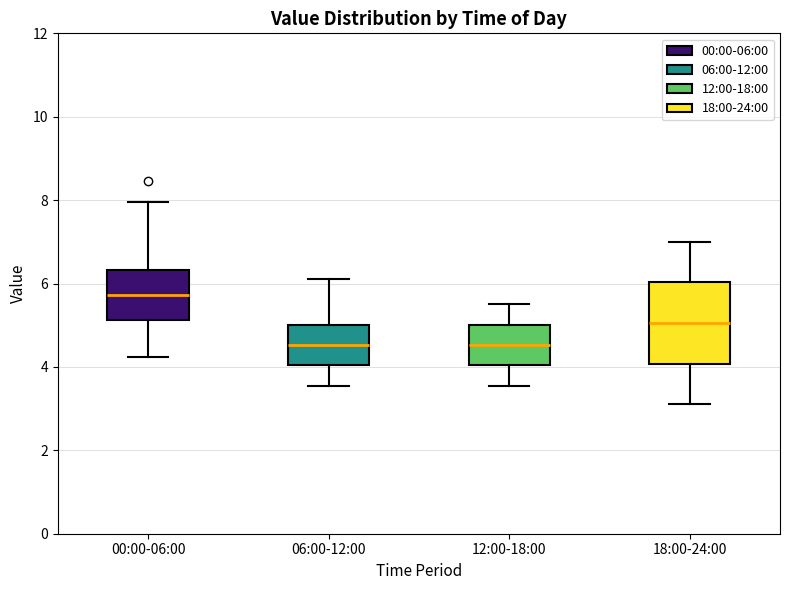

Reading left to right, read every box against the y-axis: the position of its median line, the range the box covers, and the ends of its whiskers. The values are not printed on the chart, so give them approximately, as read against the axis.

00:00-06:00: median 5.8, box 5.2 to 6.4, whiskers 4.2 to 8.0
06:00-12:00: median 4.6, box 4.0 to 5.0, whiskers 3.6 to 6.2
12:00-18:00: median 4.6, box 4.0 to 5.0, whiskers 3.6 to 5.6
18:00-24:00: median 5.0, box 4.0 to 6.0, whiskers 3.2 to 7.0